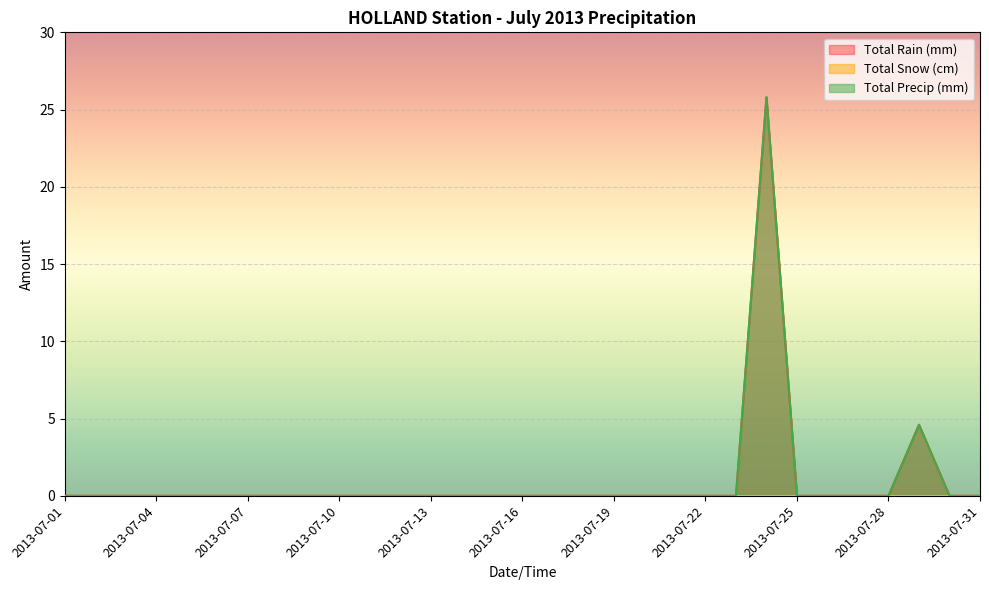

How many interior local peaks does the Total Rain (mm) series have?

2